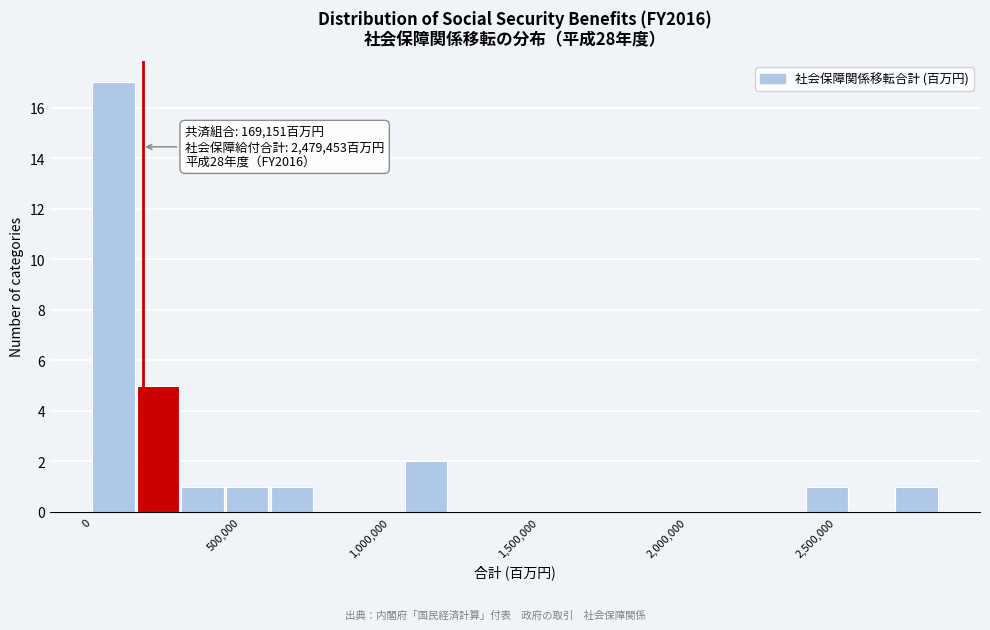

Read against the x-axis, roughly where is the centre of the tallest bar?

50000